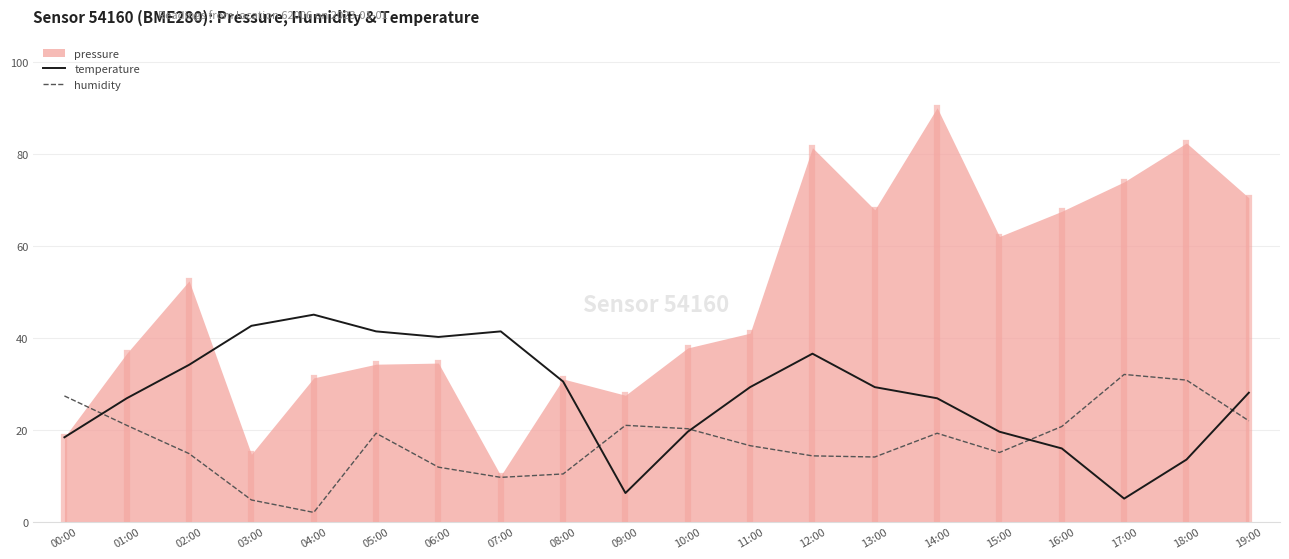

Which category has the lowest value across all series?

04:00